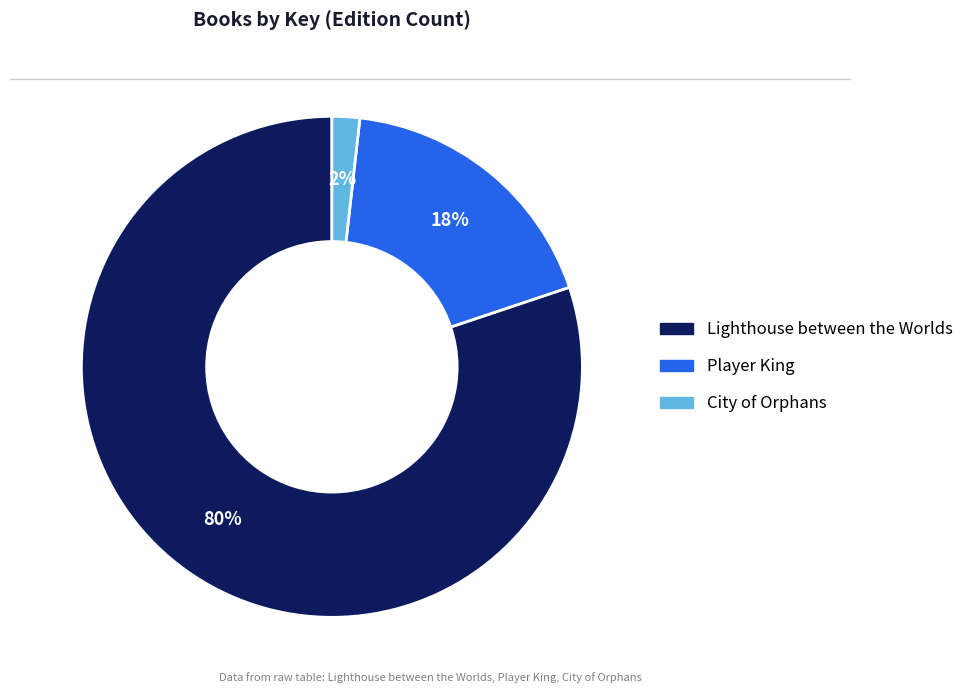

What is the majority slice?

Lighthouse between the Worlds